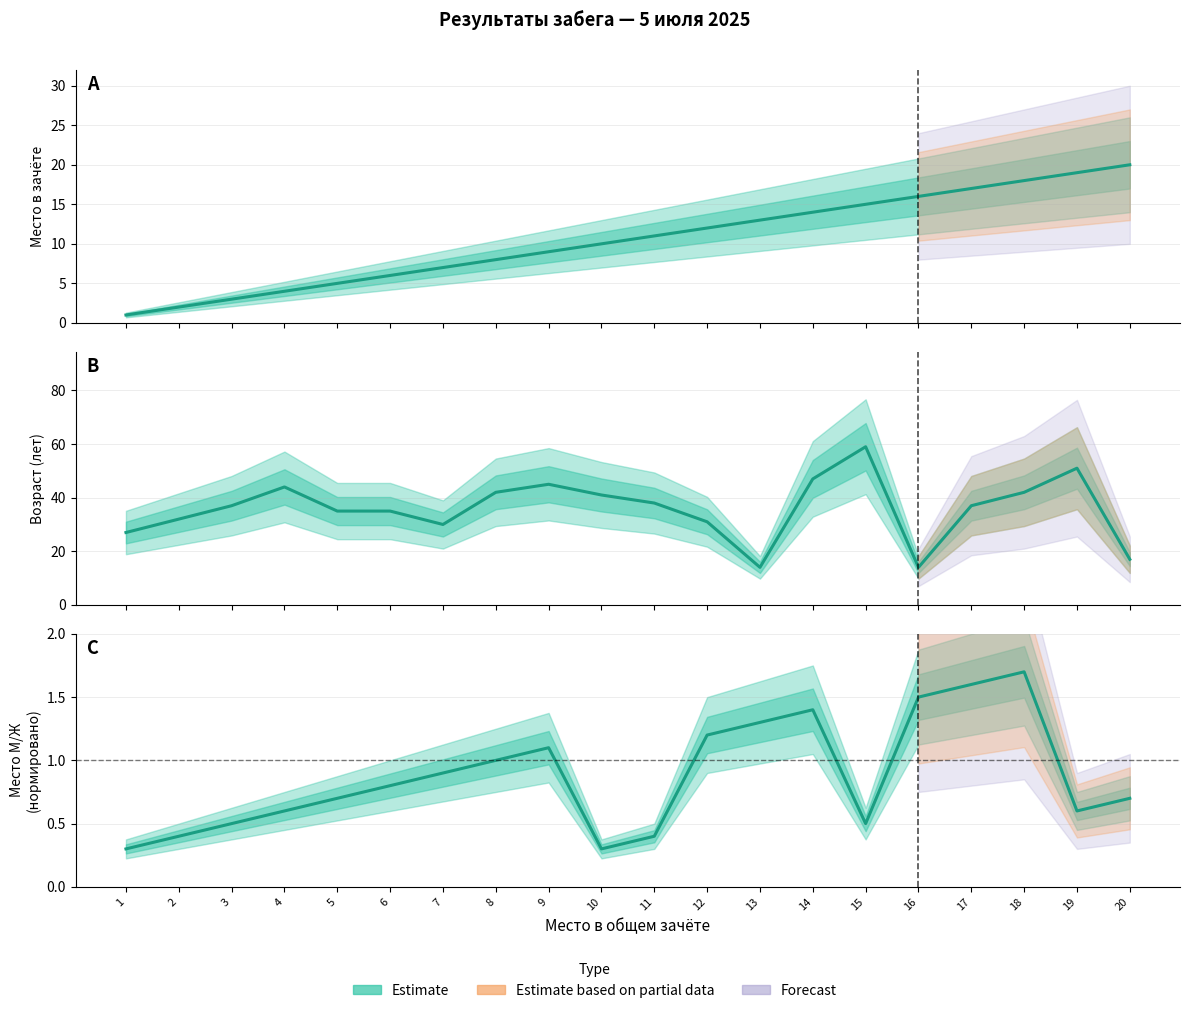

Between which two adjacent categories do Возраст and Место first intersect?

15 and 16